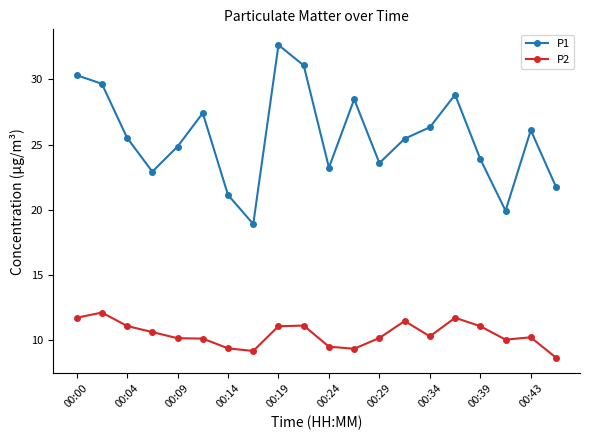

Which series has the widest spread of values?

P1